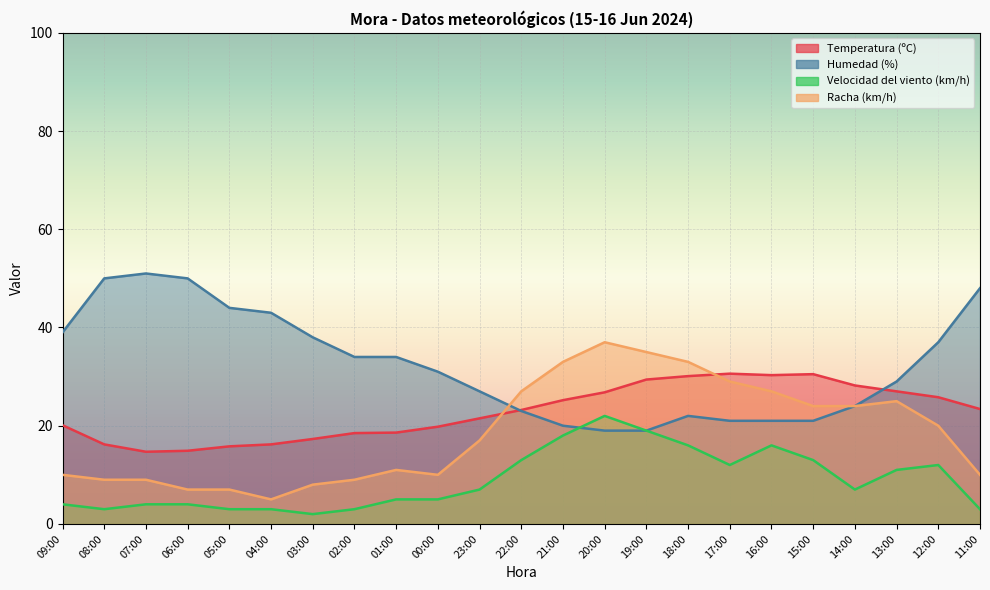

List the labels in order of Humedad (%) value, smallest first.

20:00, 19:00, 21:00, 17:00, 16:00, 15:00, 18:00, 22:00, 14:00, 23:00, 13:00, 00:00, 02:00, 01:00, 12:00, 03:00, 09:00, 04:00, 05:00, 11:00, 08:00, 06:00, 07:00